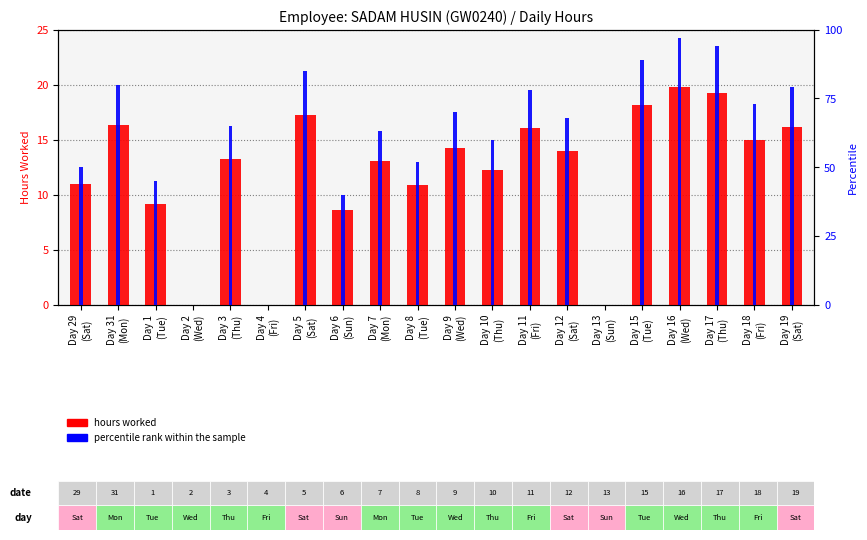

How many values in percentile rank within the sample are above zero?

17